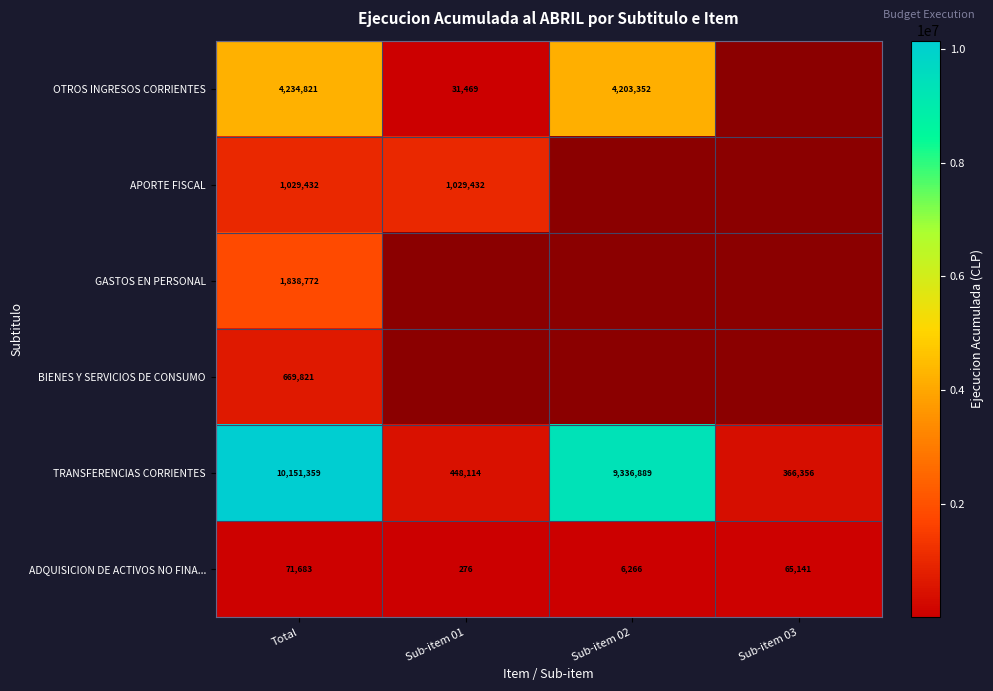

What is the sum of all TRANSFERENCIAS CORRIENTES values?

20302718